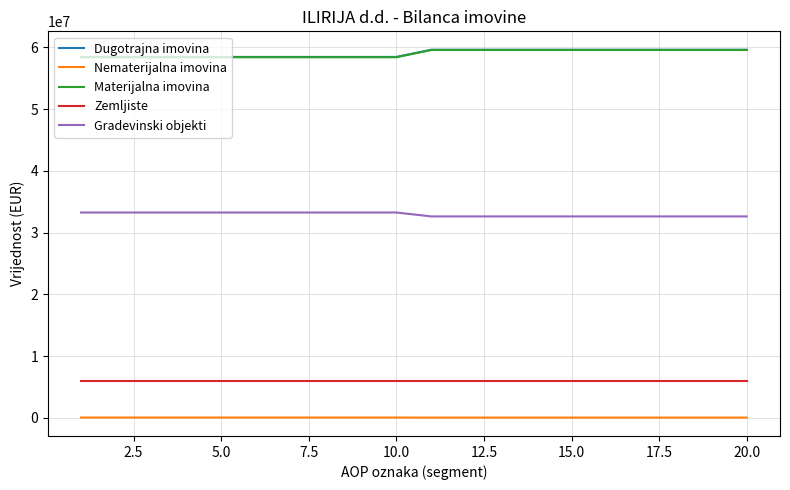

True or false: Zemljiste and Nematerijalna imovina intersect in this chart.

False